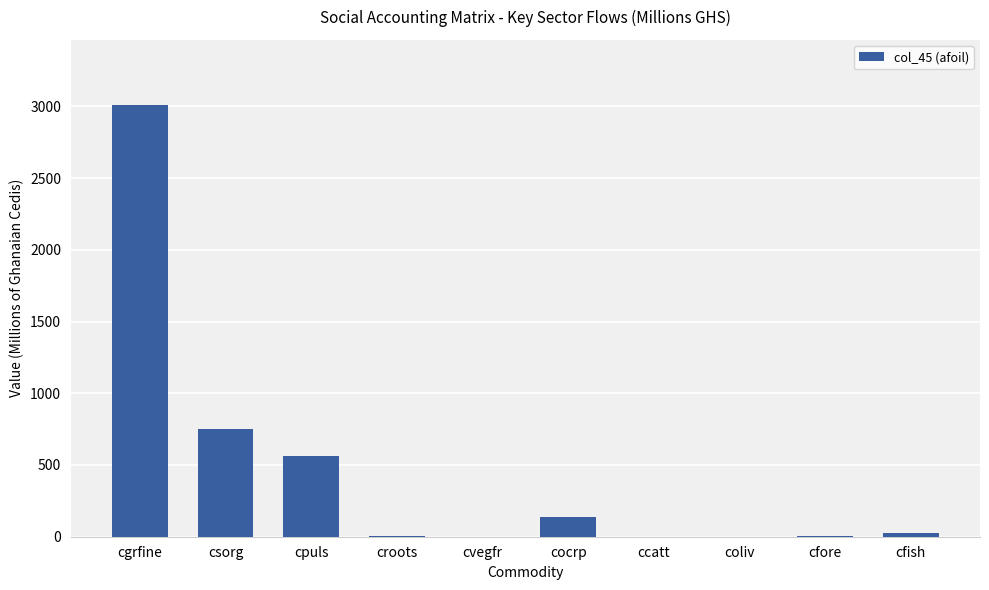

Which category has the highest value across all series?

cgrfine